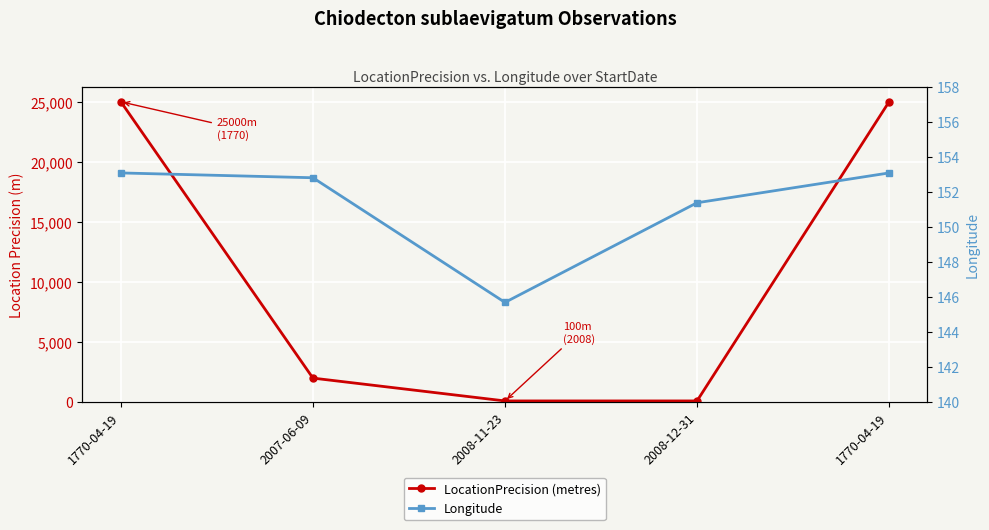

The LocationPrecision (metres) series shows 3045.6 at 2007-06-09. True or false?

False